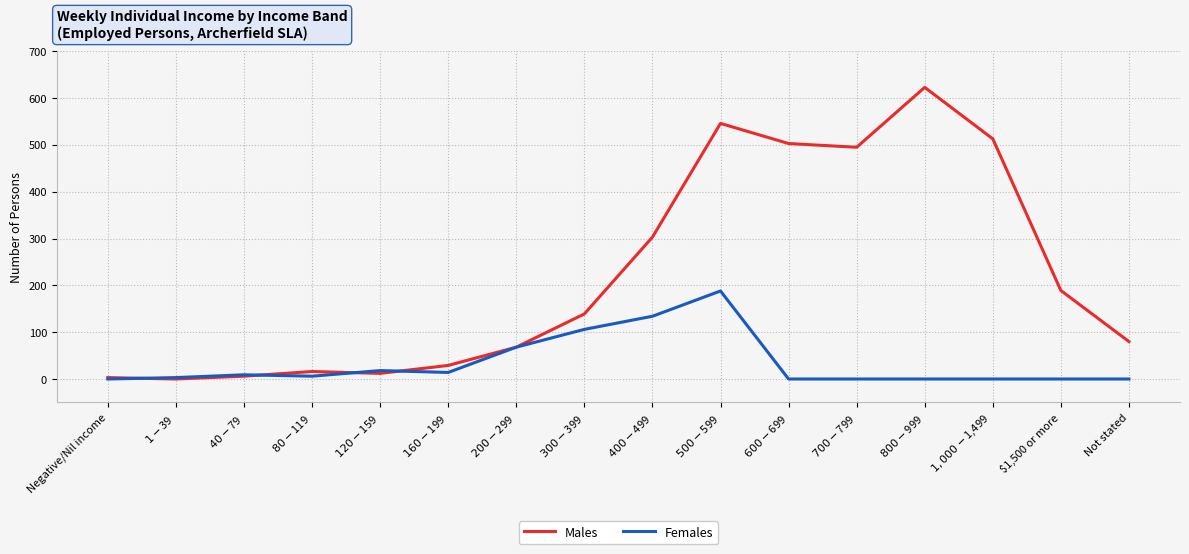

Rank the series by their maximum value, from highest to lowest.

Males, Females